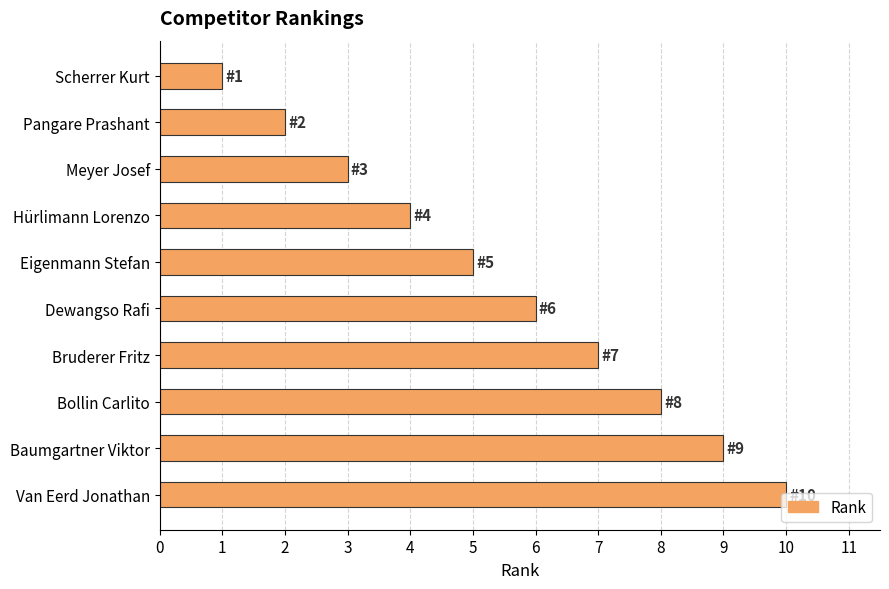

Which has a higher value, Scherrer Kurt or Bollin Carlito?

Bollin Carlito